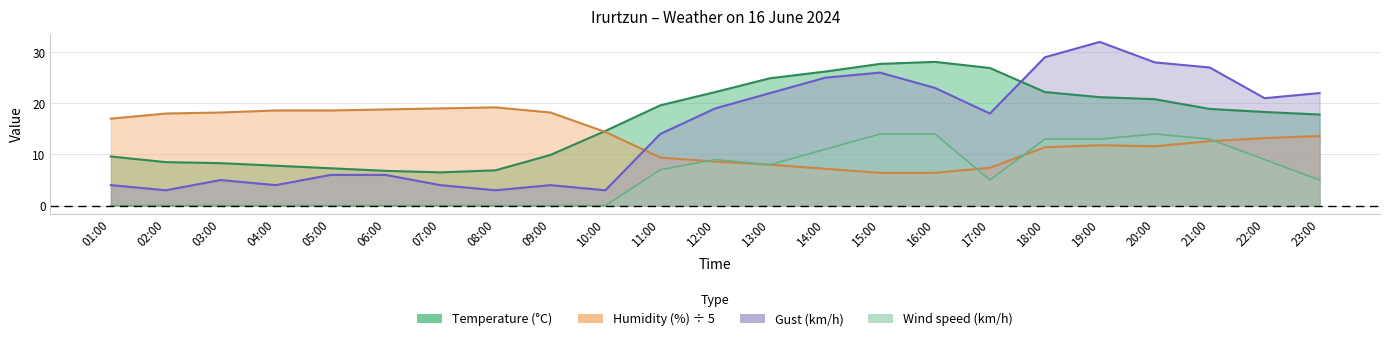

What are all the series names shown in the legend?

Temperature (°C), Humidity (%), Wind speed (km/h), Gust (km/h)